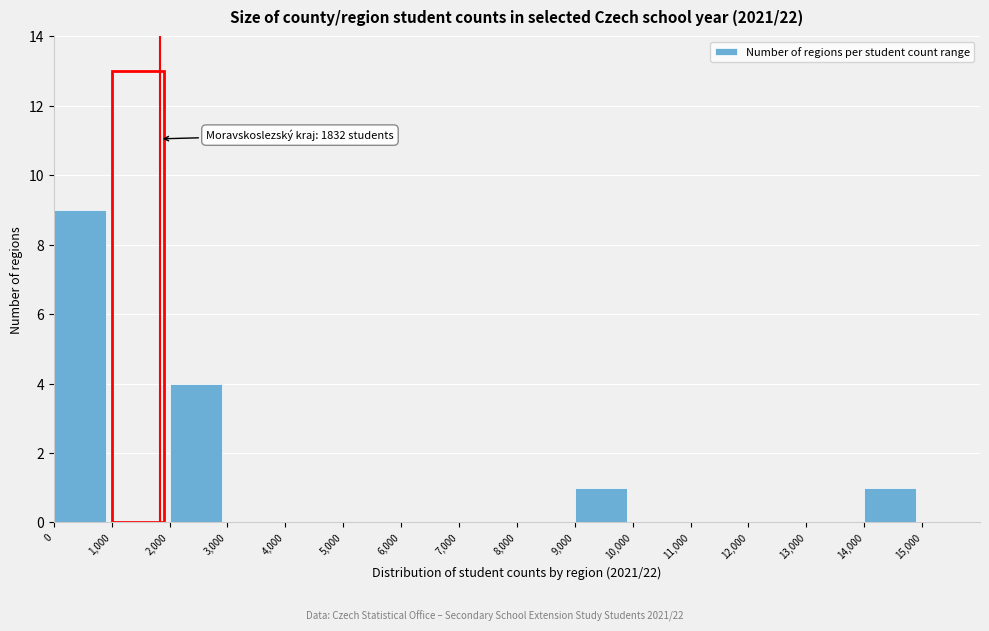

Which range on the x-axis has the tallest bar?

1000 to 2000